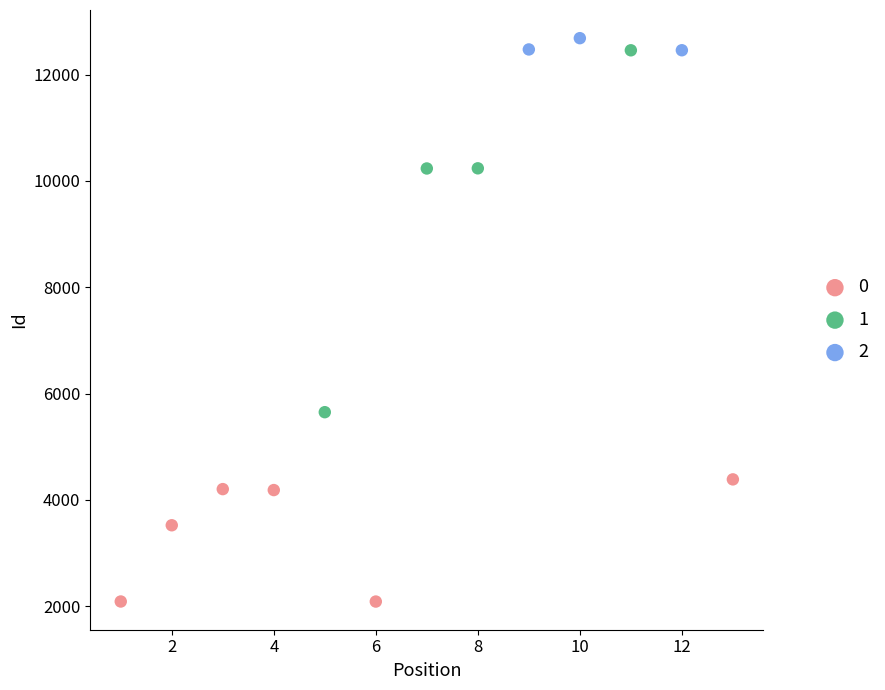

What are all the series names shown in the legend?

0, 1, 2